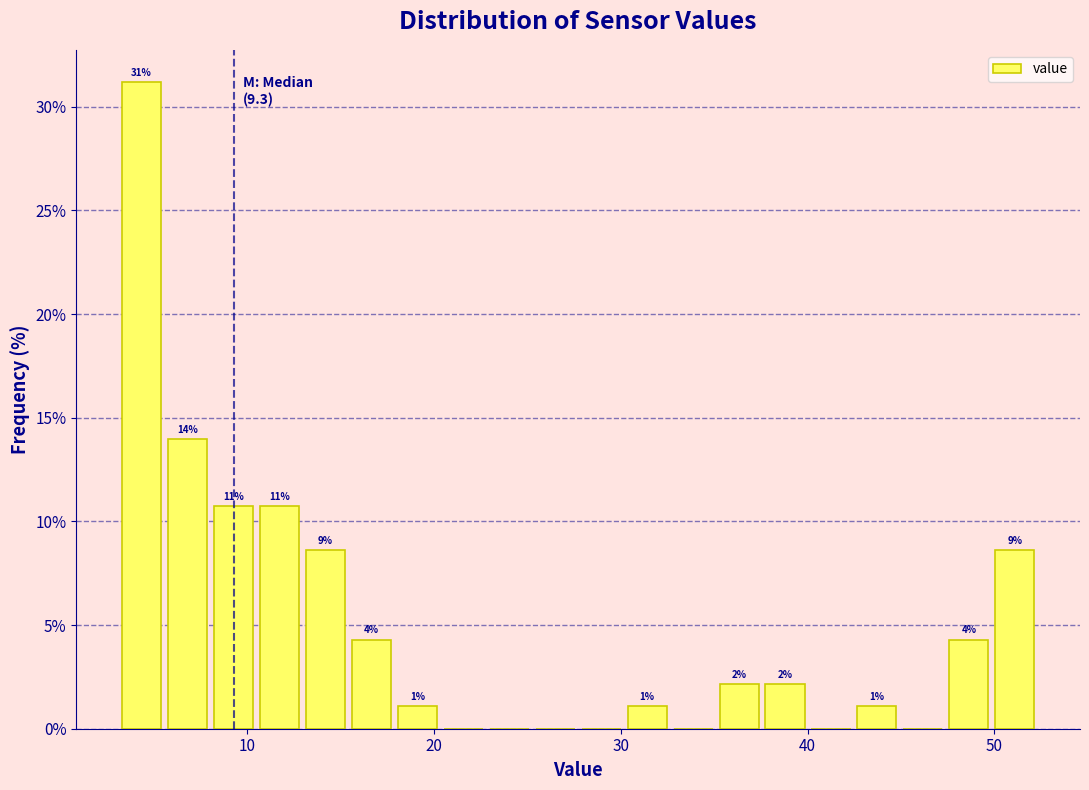

Around what value on the x-axis is the tallest bar? Give the approximate position of its centre, as read against the axis.

4